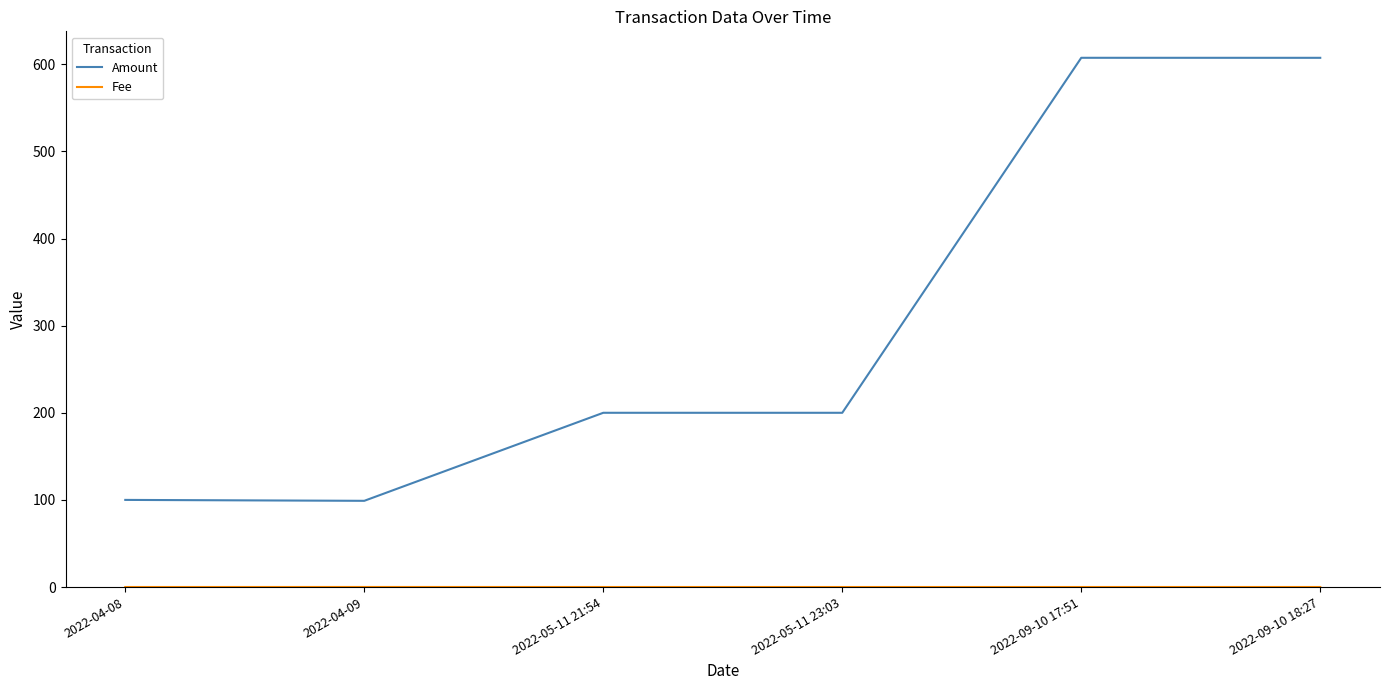

What is the maximum value shown in the chart?

607.5